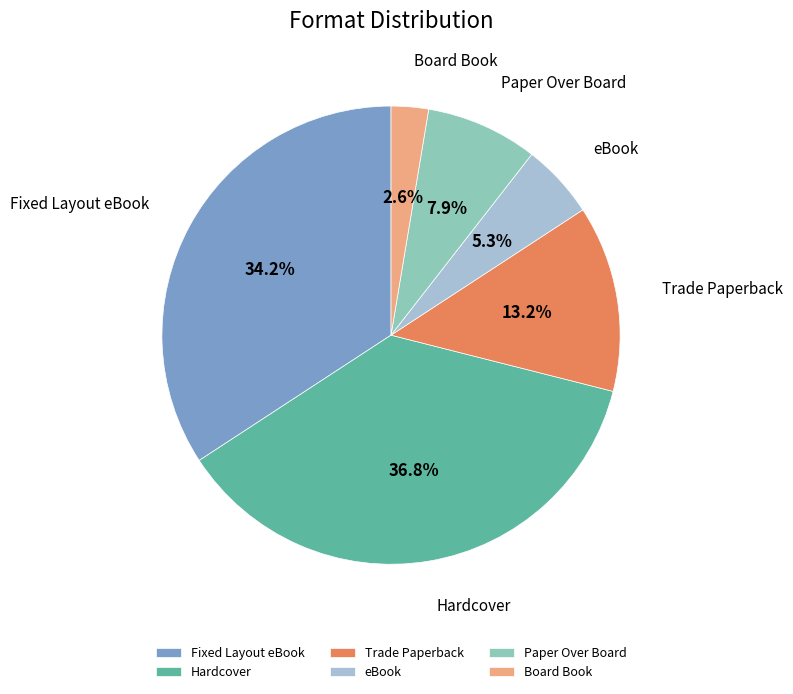

What is the largest slice in the pie chart?

Hardcover